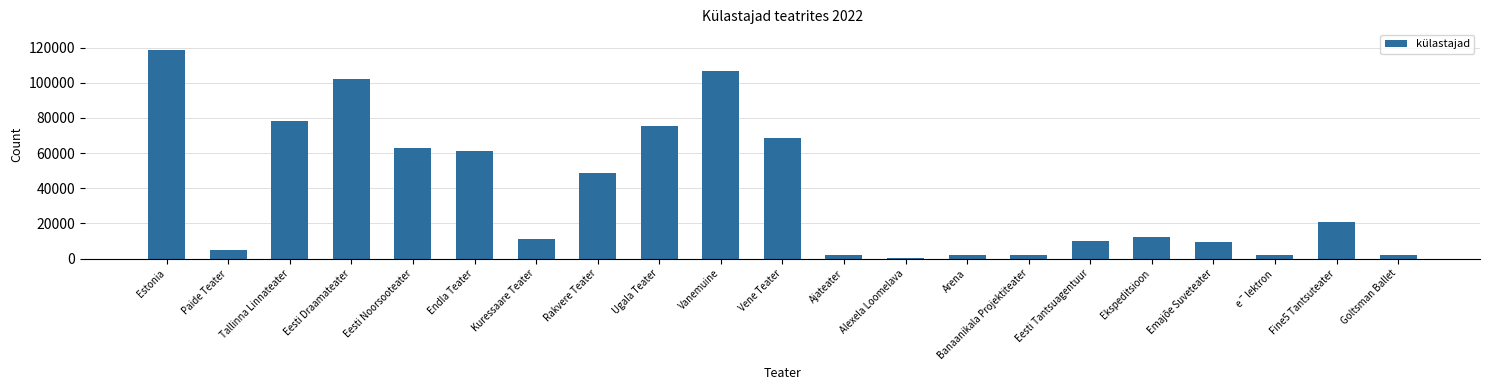

At which label is the value closest to 59469?

Endla Teater